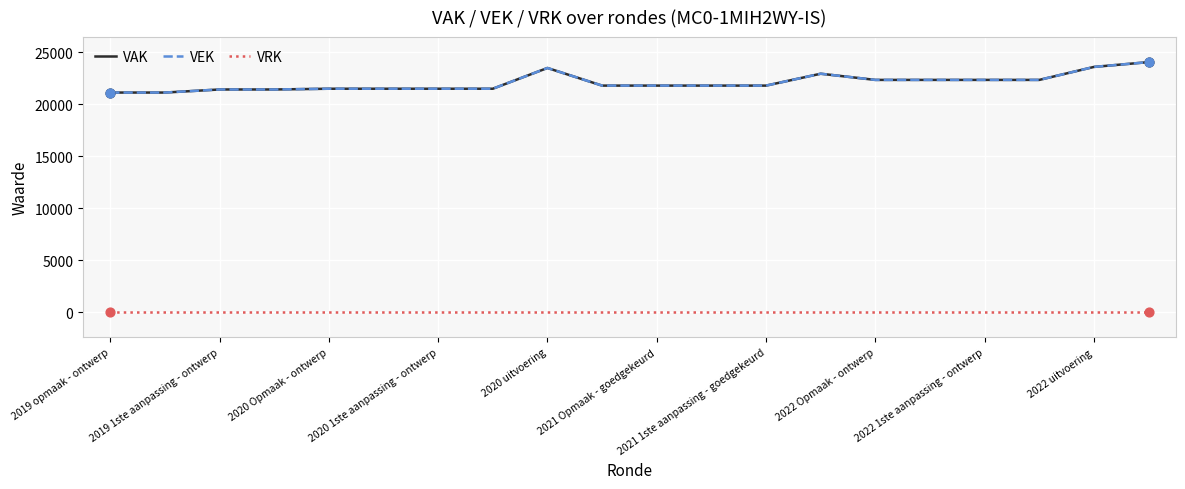

At how many categories does at least one series exceed 15052?

20